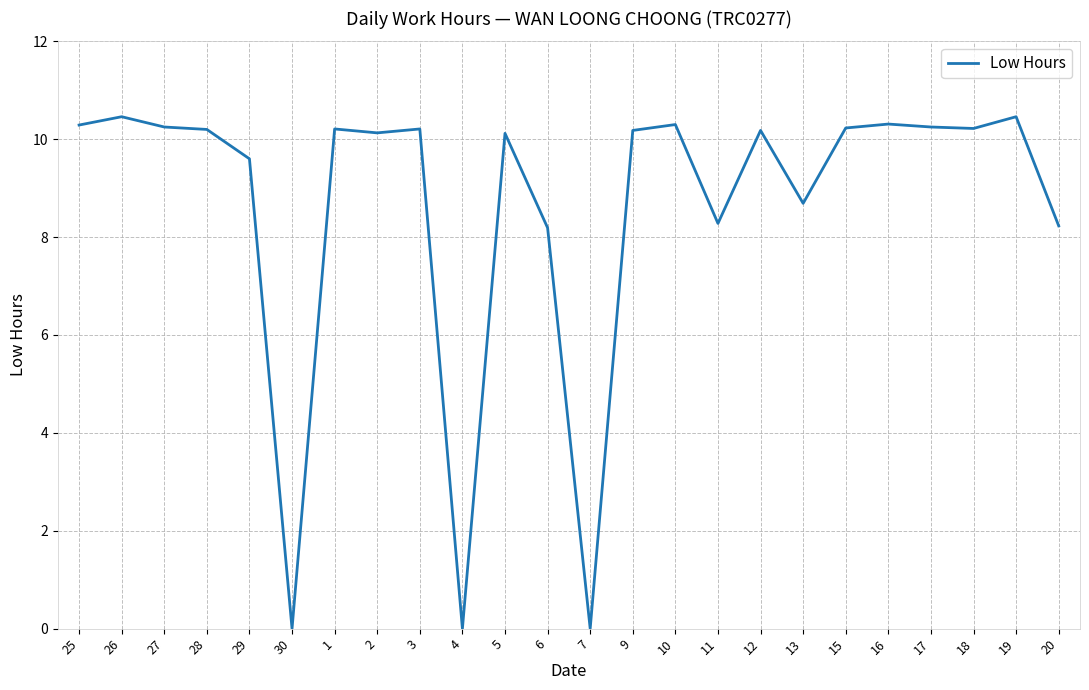

Approximately how many times larger is the value at 5 compared to 11?

1.2